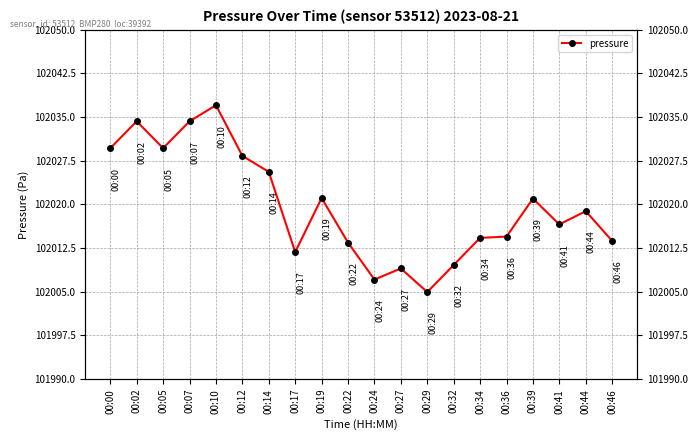

What is the difference between the values at 00:27 and 00:19?

12.1